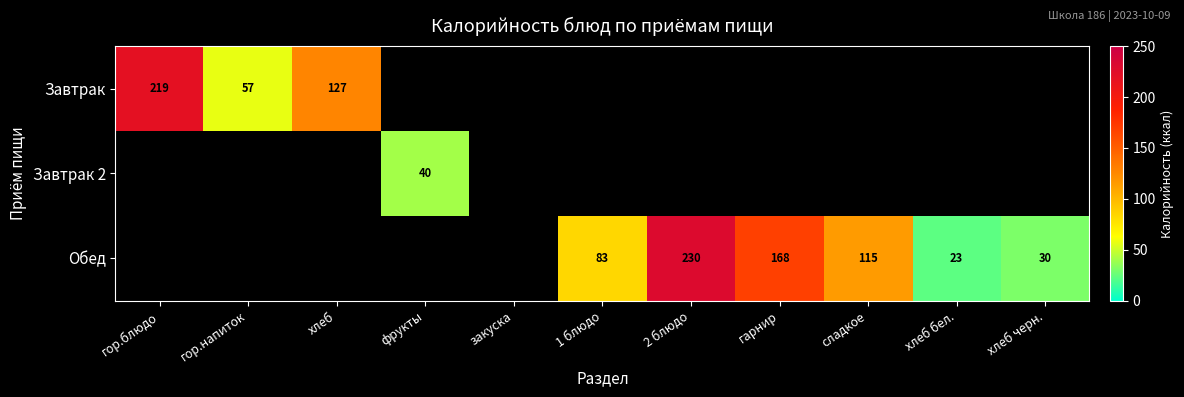

The value of Завтрак at хлеб is 52. True or false?

False